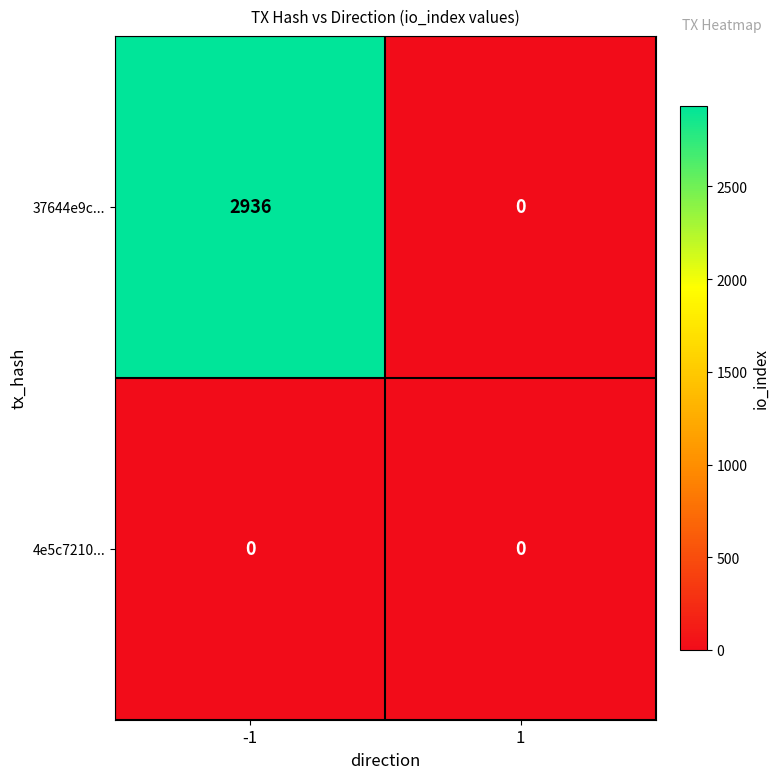

Rank the series at -1 from lowest to highest value.

4e5c7210..., 37644e9c...